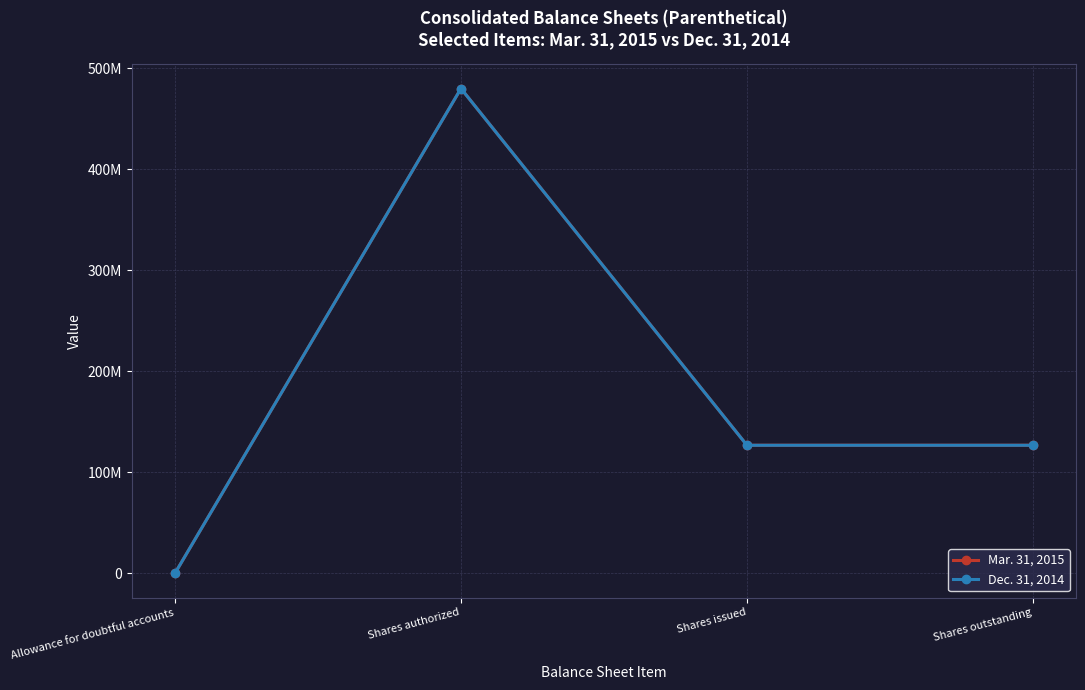

What is the value of the Dec. 31, 2014 point at the 1st from the left?

42